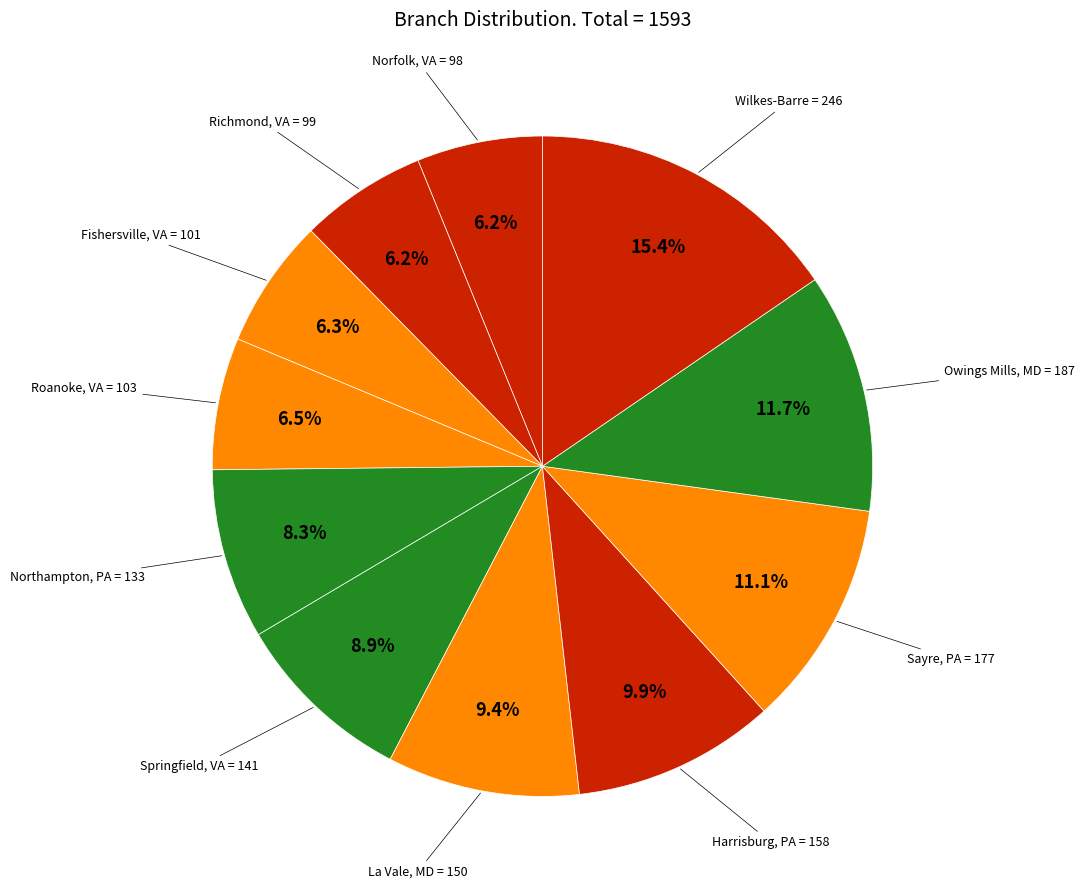

Count the number of slices in the pie.

11